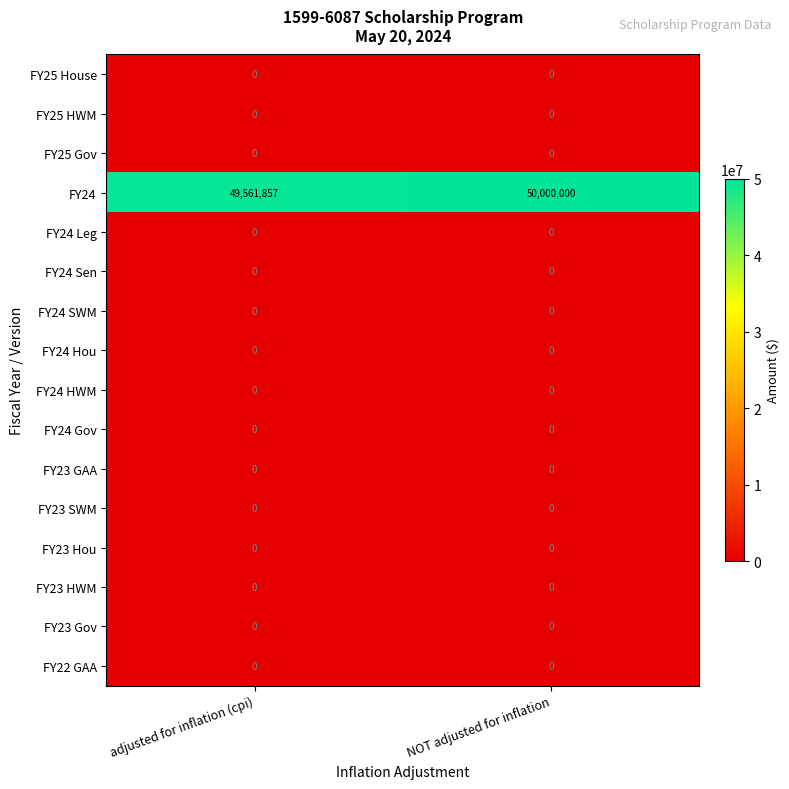

Which series has the widest spread of values?

FY24